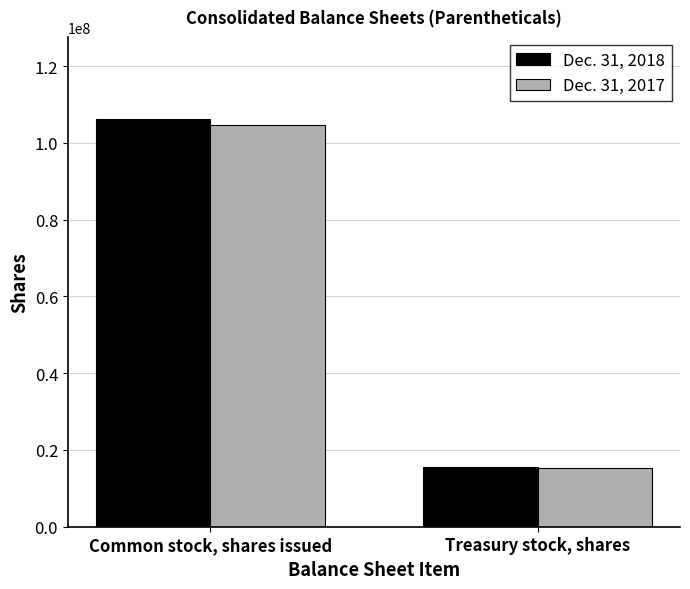

Which series has the largest range (max minus min)?

Dec. 31, 2018